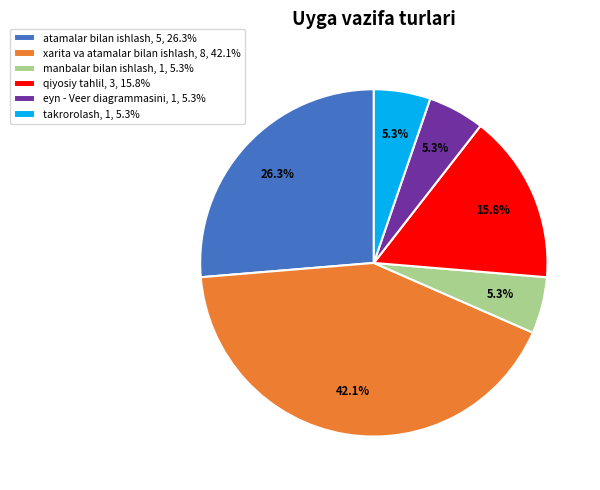

Which slice is the largest?

xarita va atamalar bilan ishlash